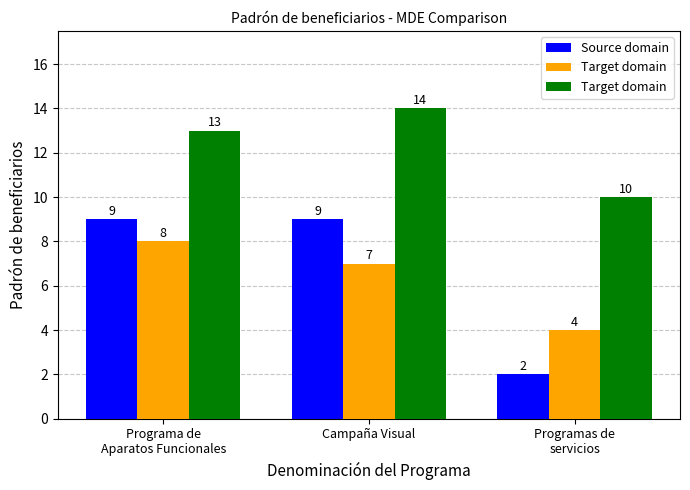

What is the label of the 2nd bar from the left?

Campaña Visual